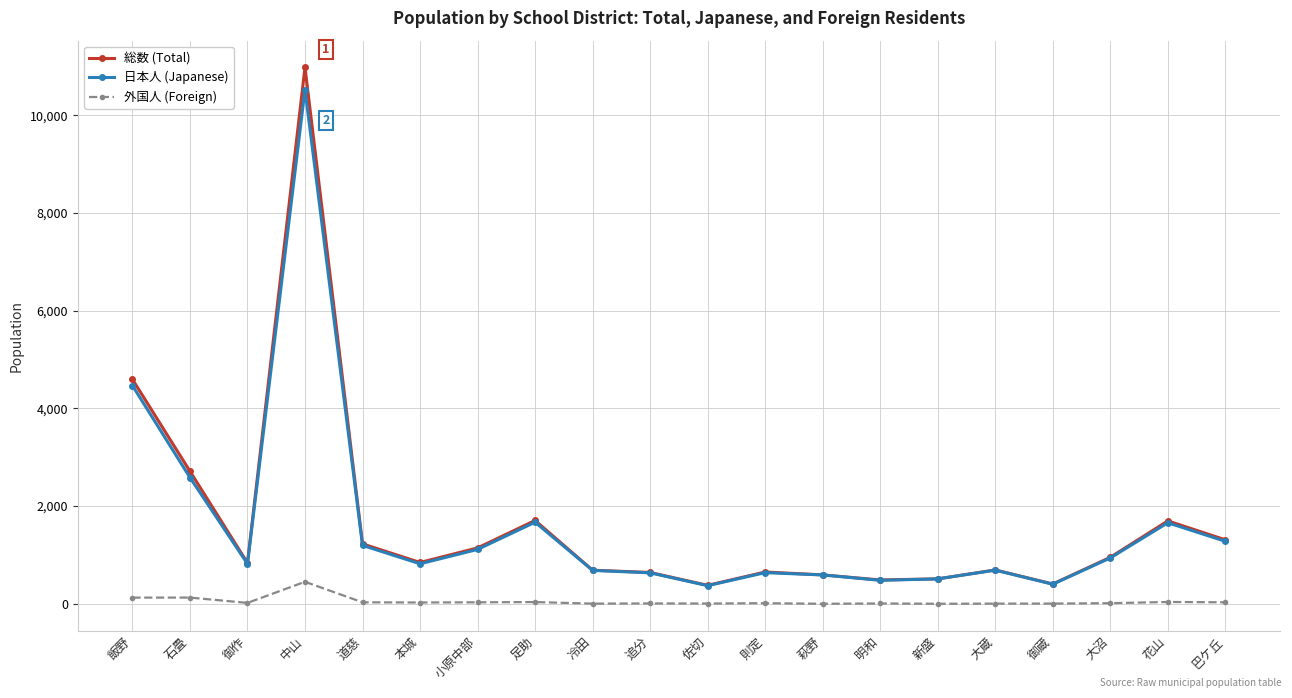

True or false: 外国人 (Foreign) and 総数 (Total) cross at least once.

False